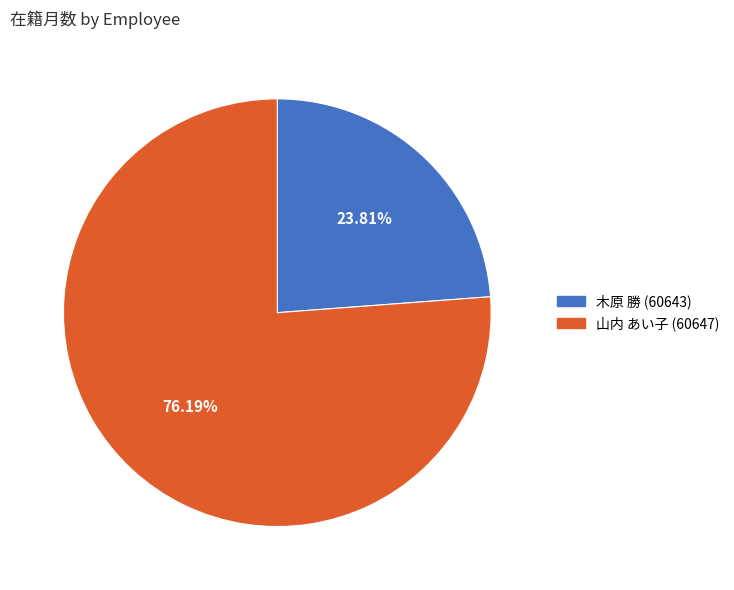

Does any single category account for the majority?

Yes